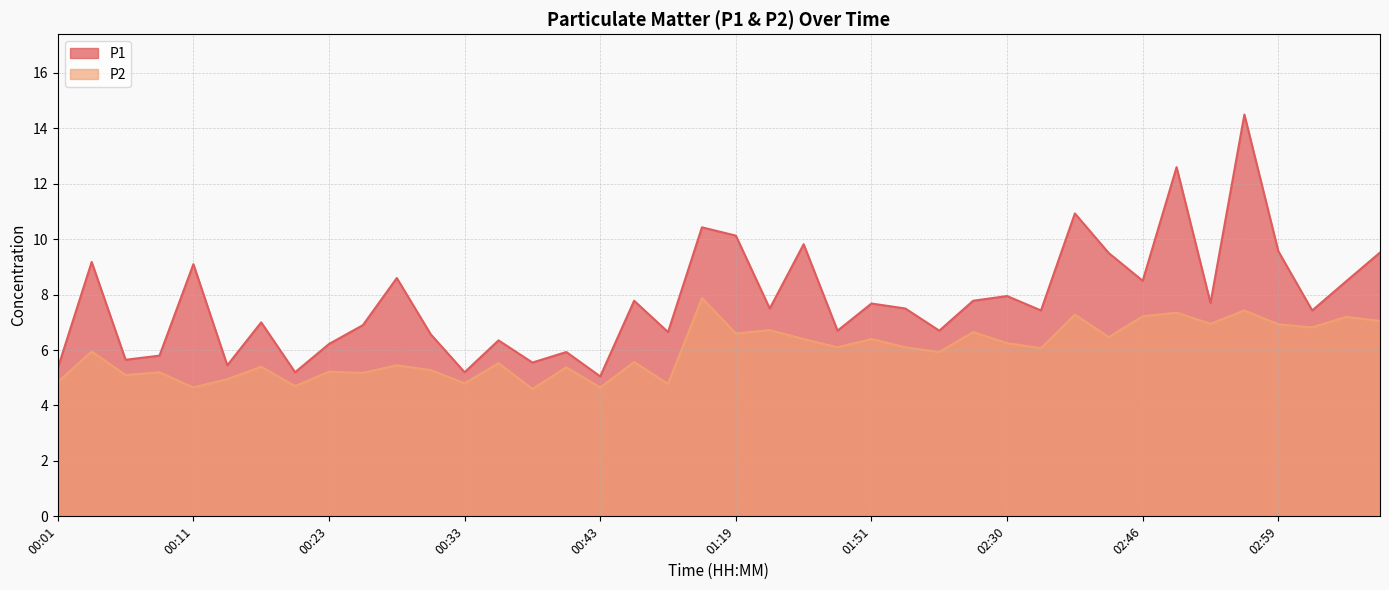

What is the difference between the maximum and minimum values in the P2 series?

3.3